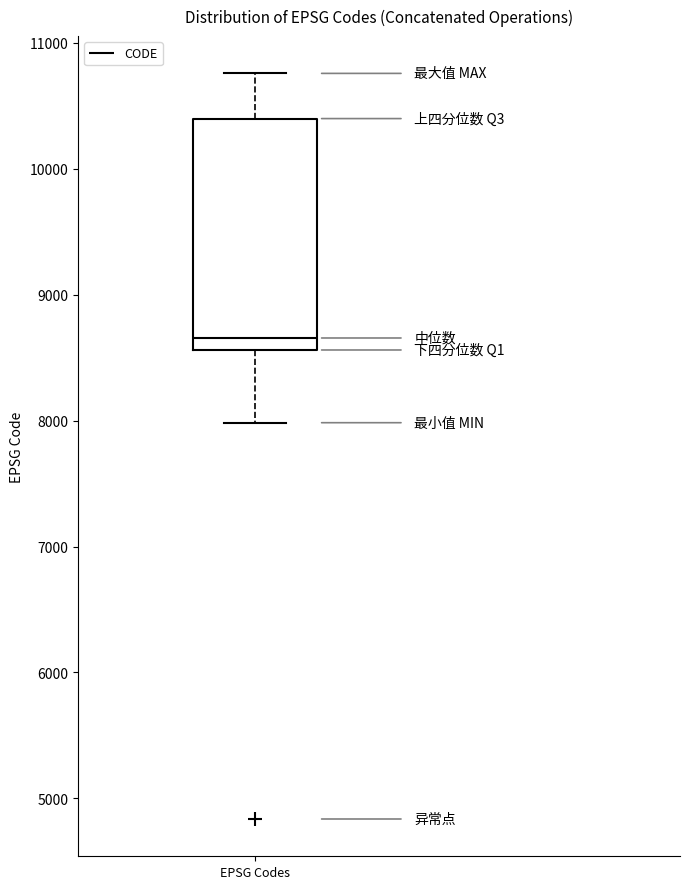

Read this box plot against the y-axis: the position of the median line, the range covered by the box, and the ends of both whiskers. The values are not printed on the chart, so give them approximately, as read against the axis.

median 8700, box 8600 to 10400, whiskers 8000 to 10800